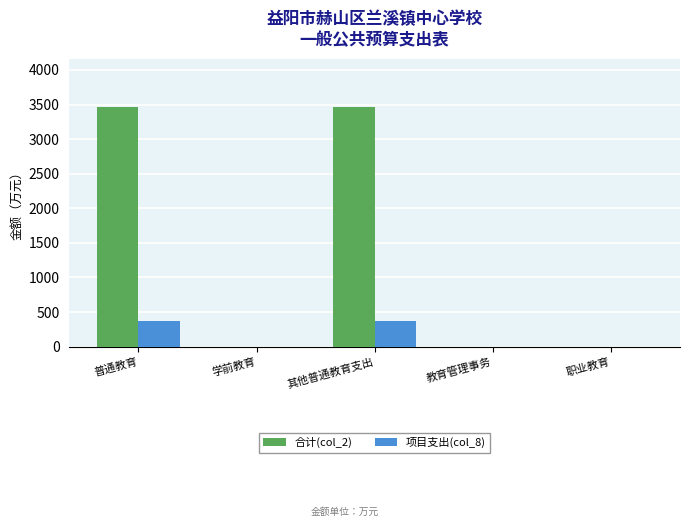

Between 普通教育 and 职业教育, which series saw the biggest shift?

合计(col_2)